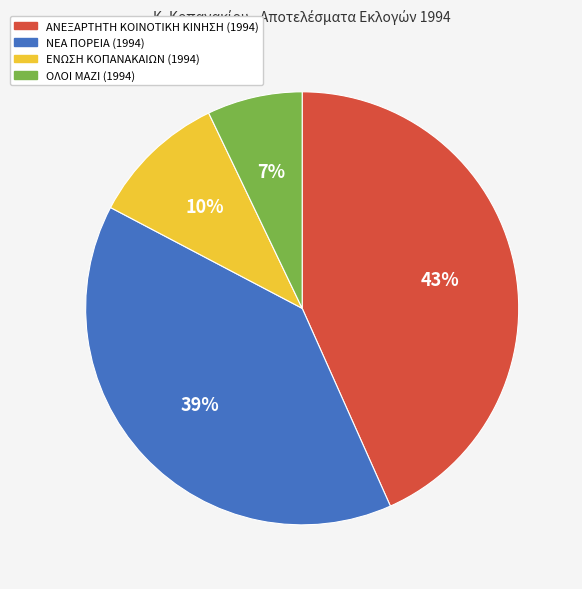

What is the ratio of the value at ΝΕΑ ΠΟΡΕΙΑ (1994) to the value at ΑΝΕΞΑΡΤΗΤΗ ΚΟΙΝΟΤΙΚΗ ΚΙΝΗΣΗ (1994)?

0.9